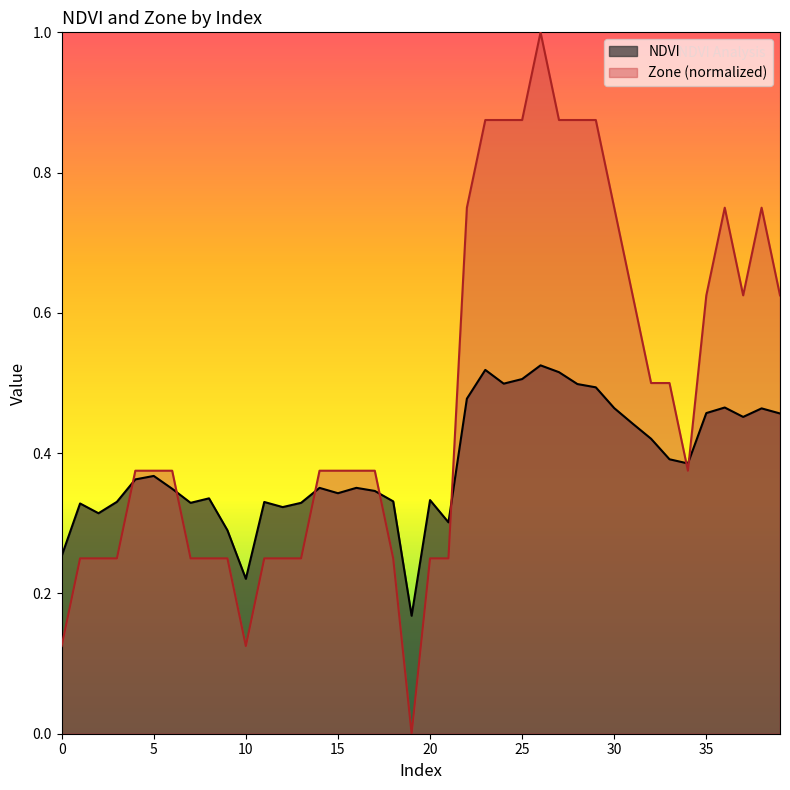

What are all the series names shown in the legend?

NDVI, Zone (normalized)